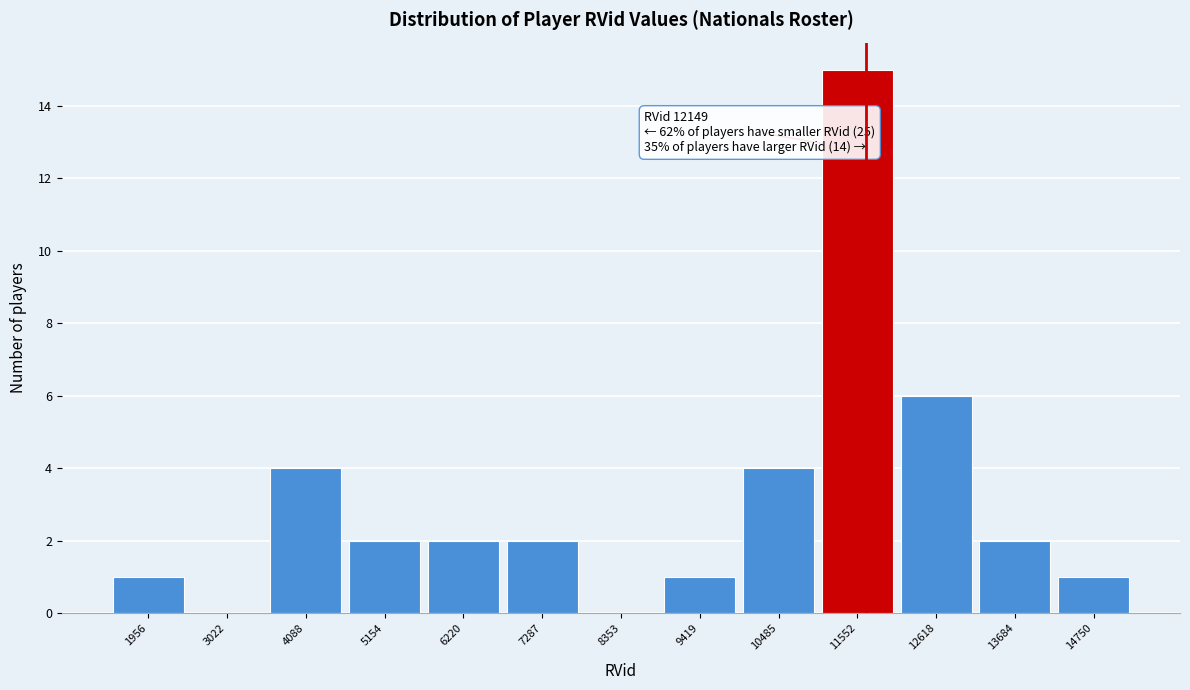

Reading right to left, what are all the values shown in this chart?

14750=1	13684=2	12618=6	11552=15	10485=4	9419=1	8353=0	7287=2	6220=2	5154=2	4088=4	3022=0	1956=1